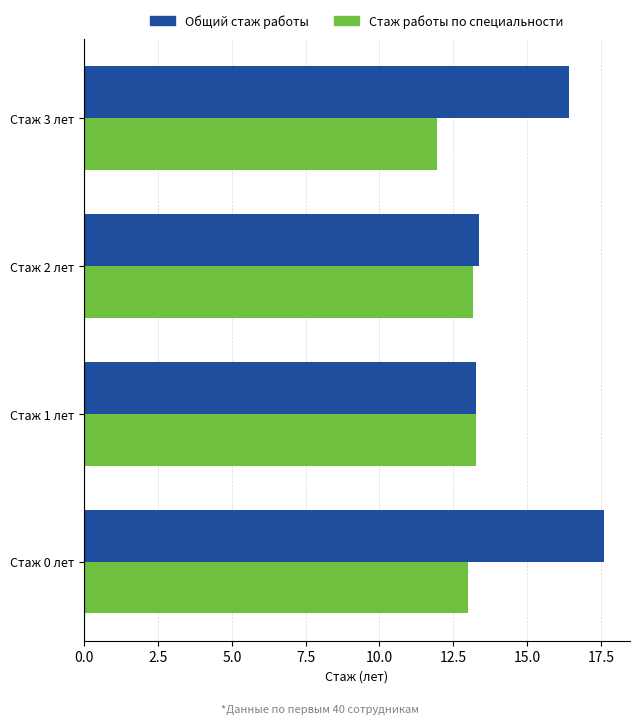

Which series has the largest range (max minus min)?

Общий стаж работы